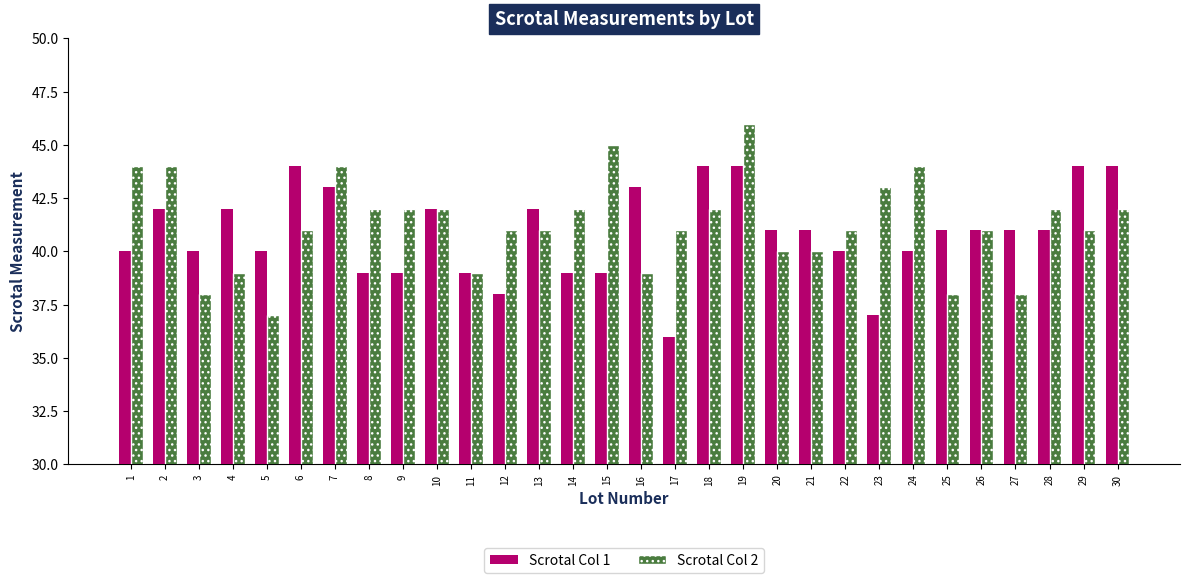

Which series has the widest spread of values?

Scrotal Col 2